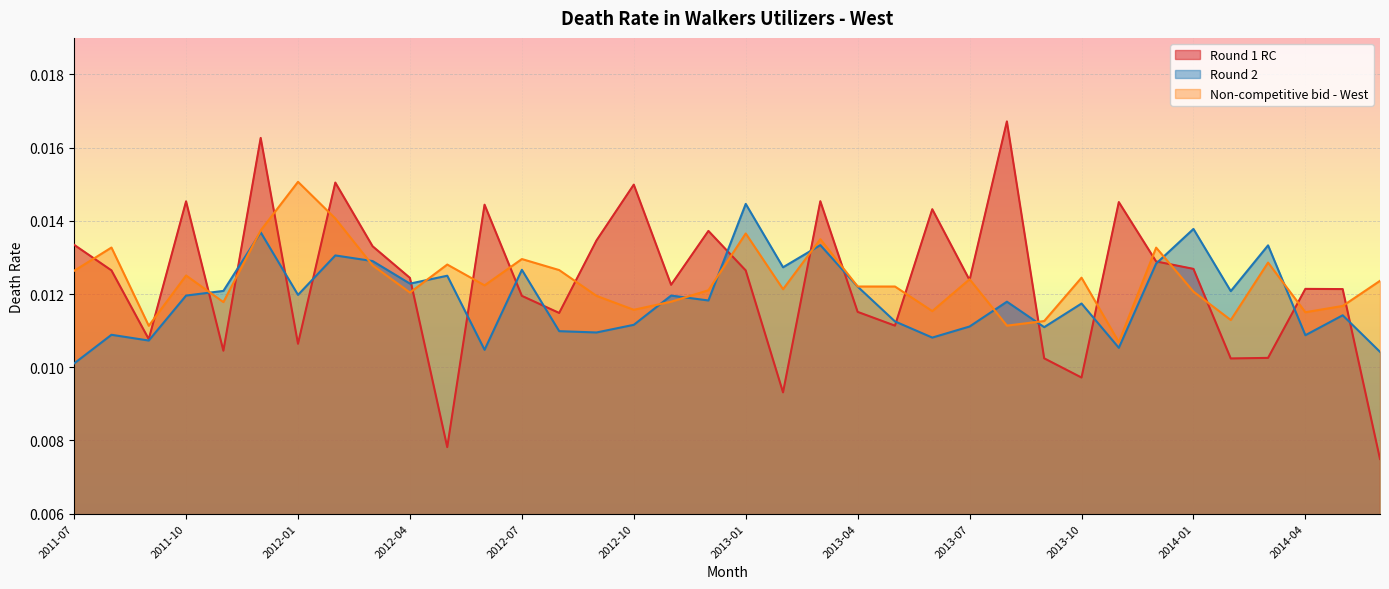

How many Round 2 values are between 0 and 1?

36